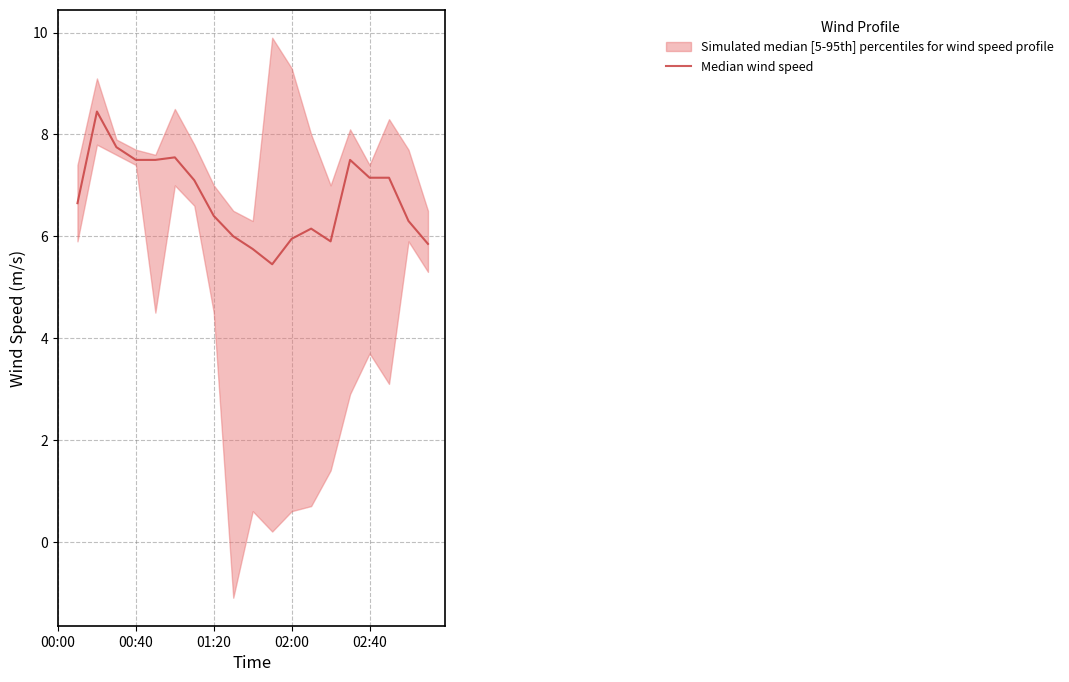

Where is the first local minimum?

11